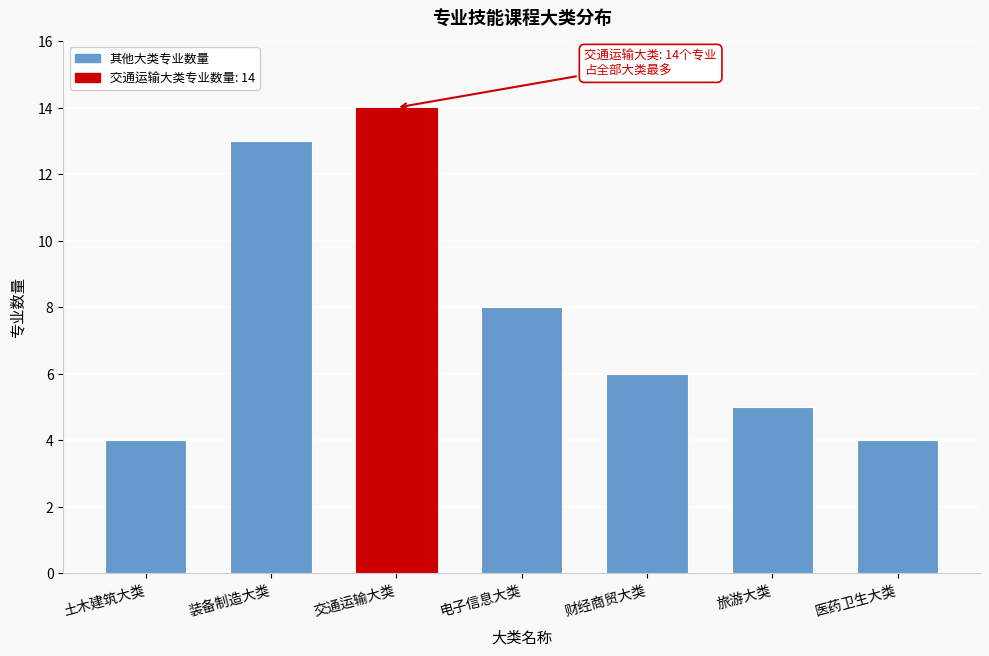

Reading left to right, list all the values displayed in this chart.

土木建筑大类=4	装备制造大类=13	交通运输大类=14	电子信息大类=8	财经商贸大类=6	旅游大类=5	医药卫生大类=4